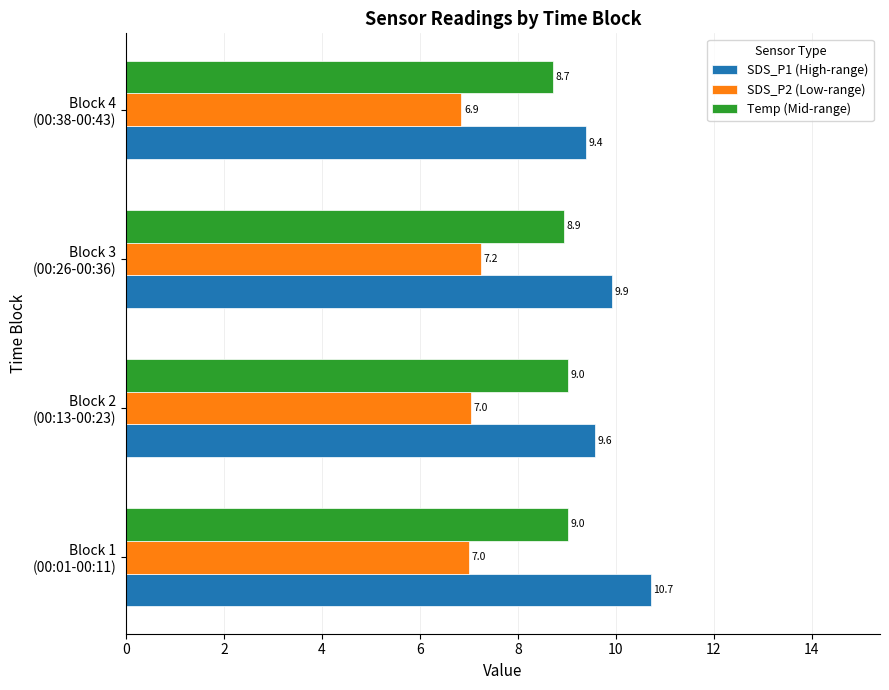

Which series has the largest total across all categories?

SDS_P1 (High-range)